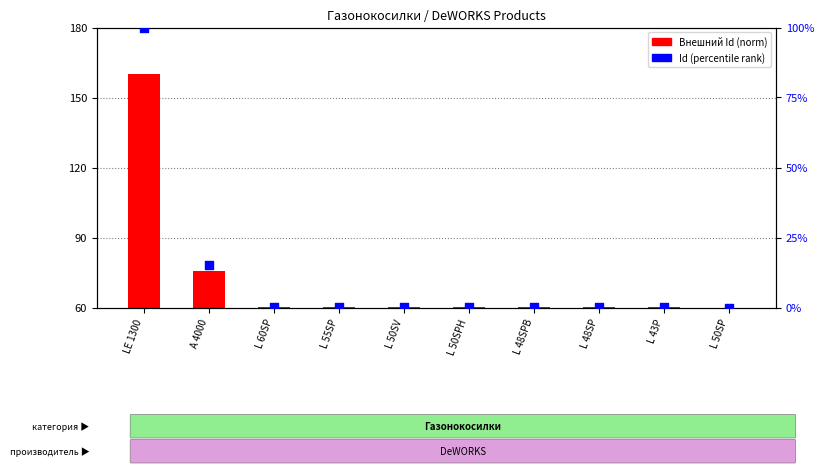

Which series reaches the minimum Y coordinate?

Внешний Id